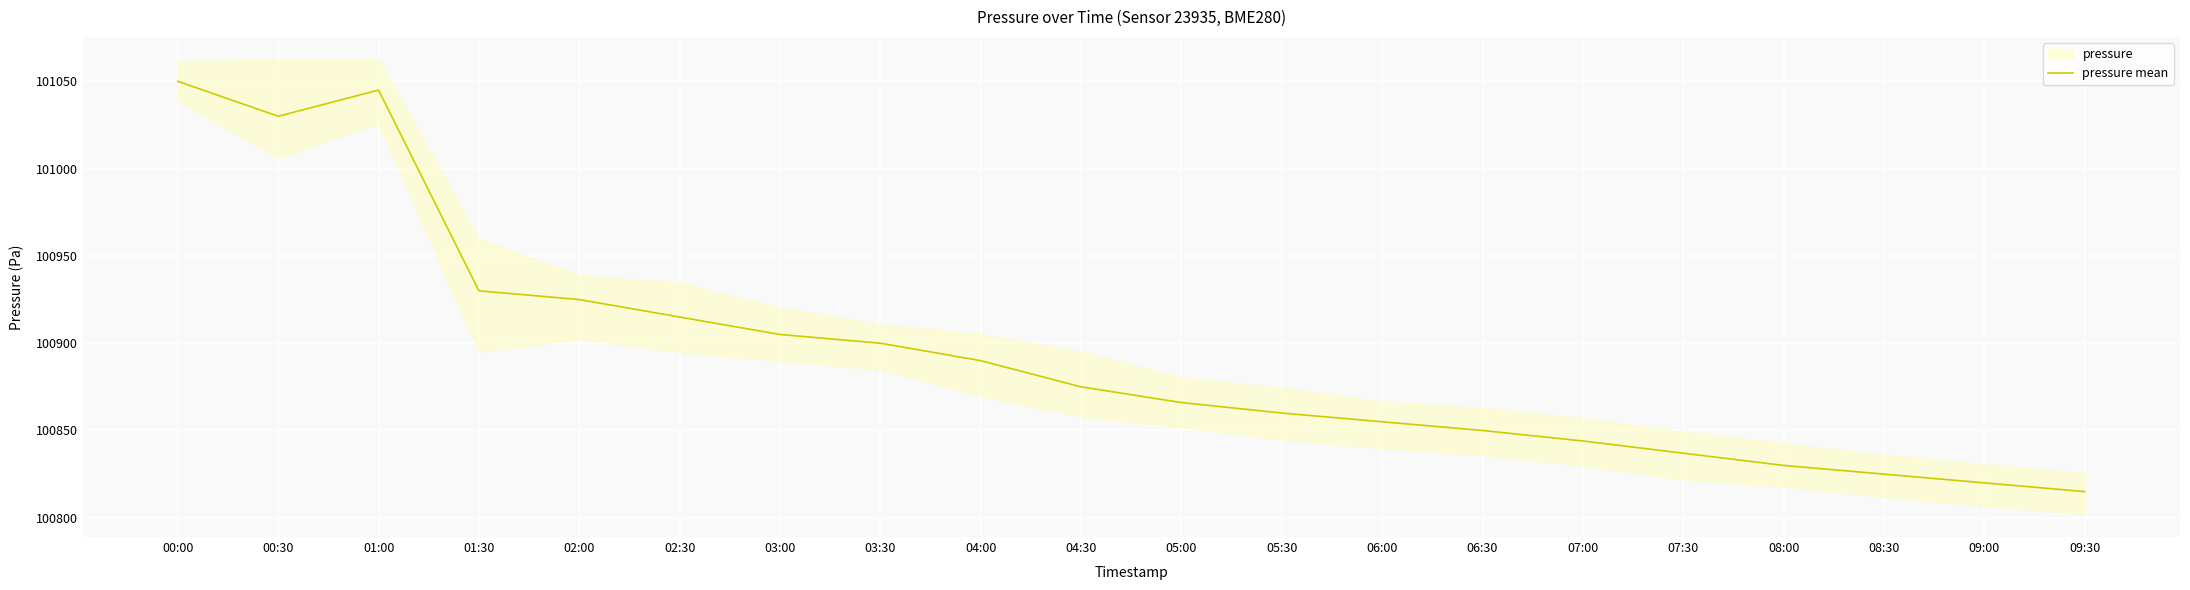

Reading right to left, extract all data points from this chart.

100815	100820	100825	100830	100837	100844	100850	100855	100860	100866	100875	100890	100900	100905	100915	100925	100930	101045	101030	101050